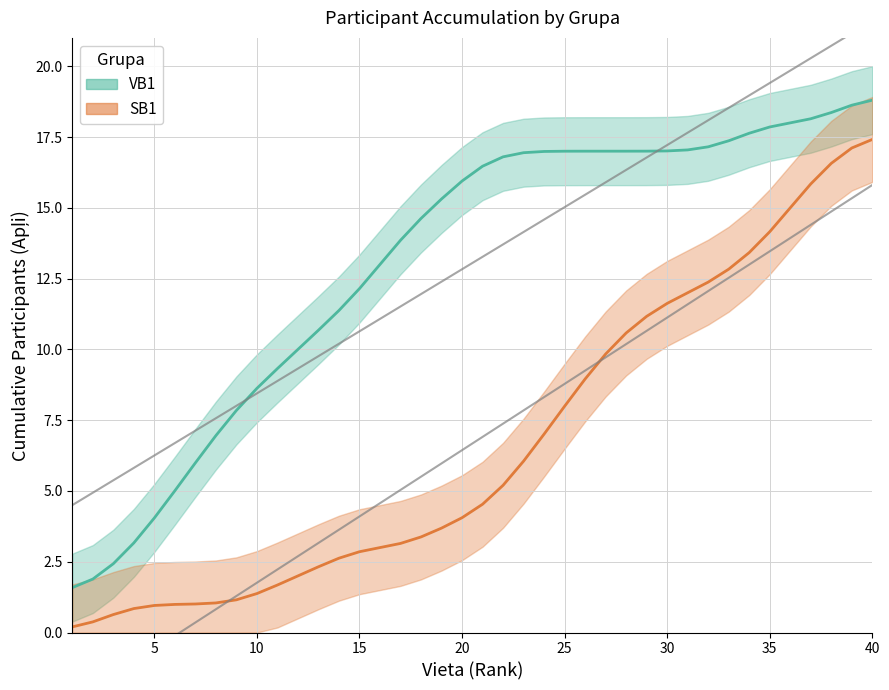

How many data points in VB1 are above 16?

20